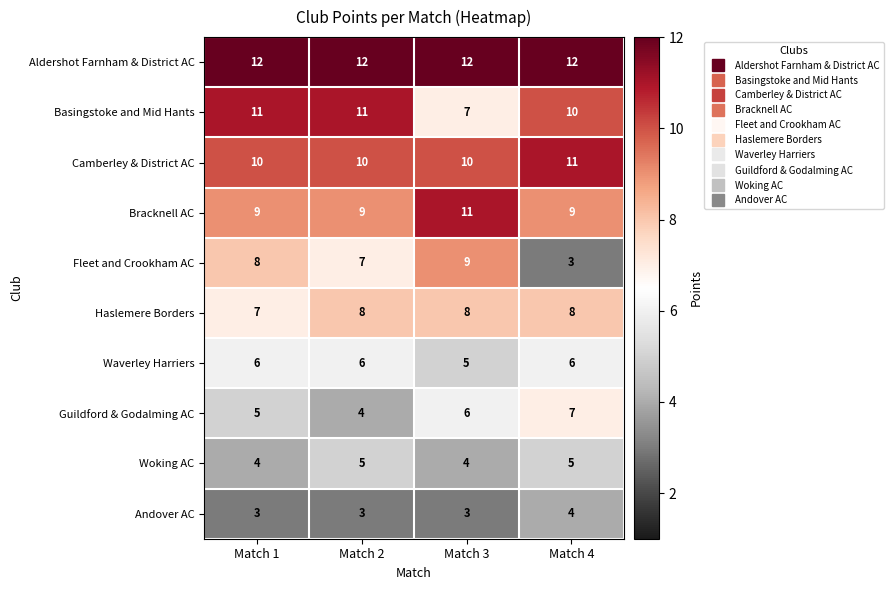

Count the number of categories in the chart.

4